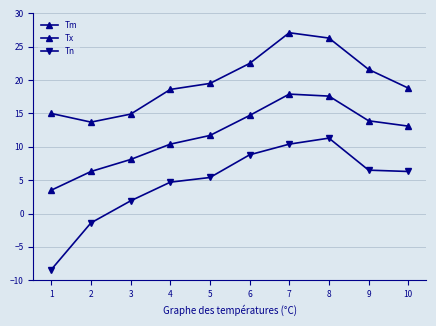

Reading left to right, transcribe all the data shown in this chart.

Tm: 1=3.5	2=6.3	3=8.1	4=10.4	5=11.7	6=14.7	7=17.9	8=17.6	9=13.9	10=13.1
Tx: 1=15.0	2=13.7	3=14.9	4=18.6	5=19.5	6=22.5	7=27.1	8=26.3	9=21.6	10=18.8
Tn: 1=-8.4	2=-1.4	3=1.9	4=4.7	5=5.4	6=8.8	7=10.4	8=11.3	9=6.5	10=6.3